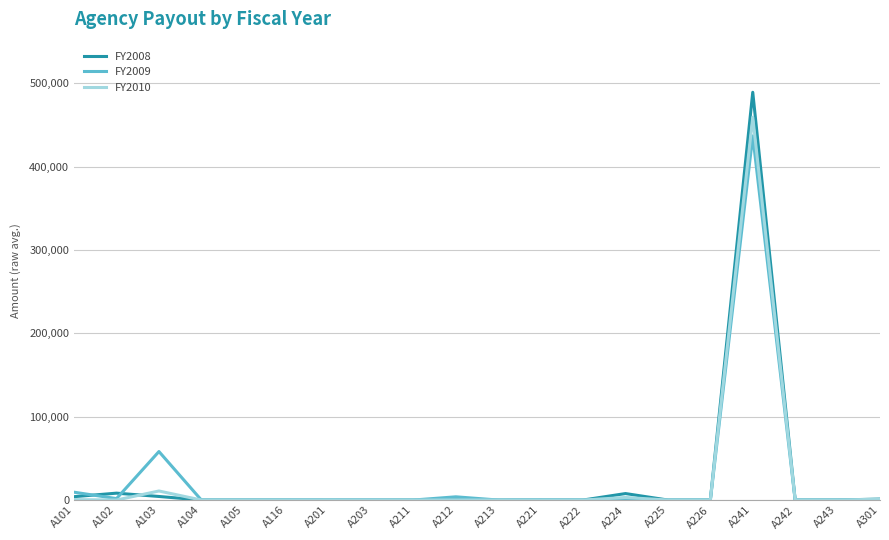

Does the chart display data point markers on the line(s)?

No